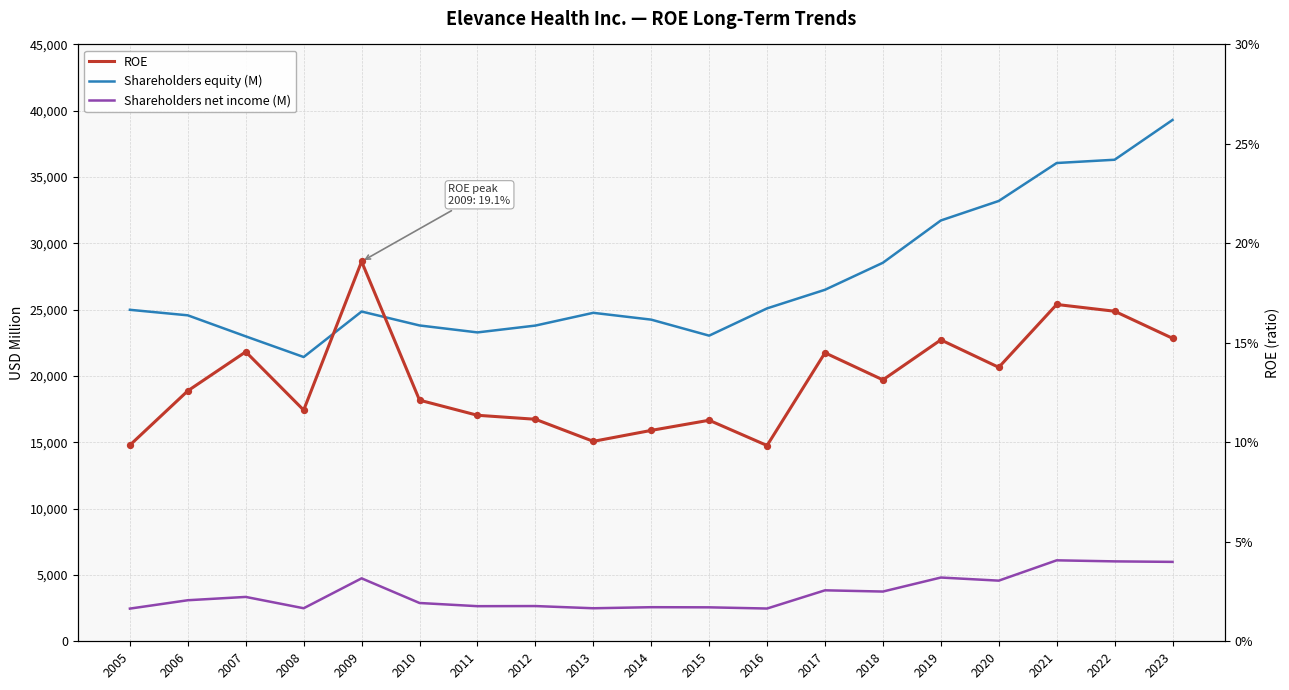

Which series has the largest Y range (max minus min)?

Shareholders equity (M)